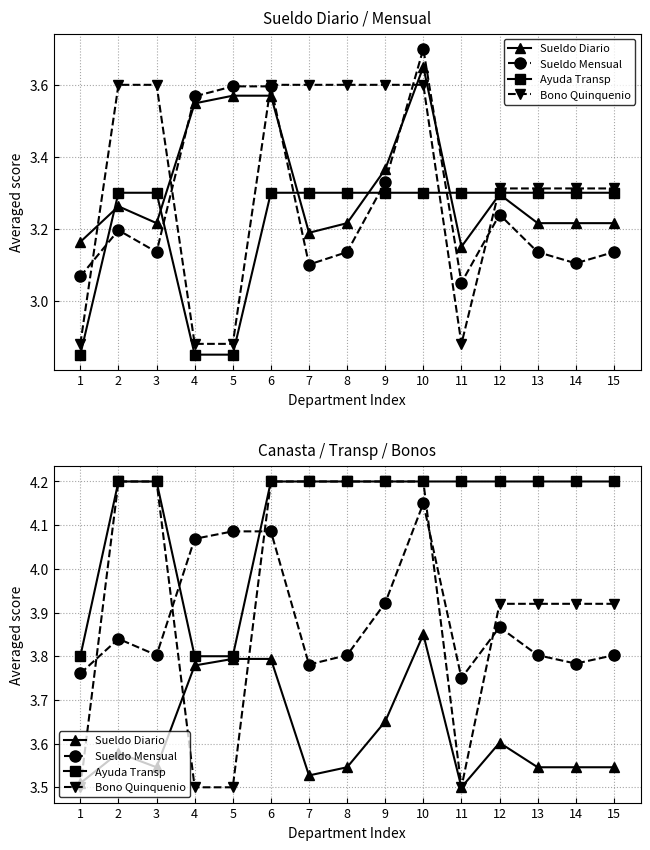

Reading left to right, extract all data points from this chart.

Sueldo Diario: 1=3.5	2=3.6	3=3.5	4=3.8	5=3.8	6=3.8	7=3.5	8=3.5	9=3.7	10=3.9	11=3.5	12=3.6	13=3.5	14=3.5	15=3.5
Sueldo Mensual: 1=3.8	2=3.8	3=3.8	4=4.1	5=4.1	6=4.1	7=3.8	8=3.8	9=3.9	10=4.2	11=3.8	12=3.9	13=3.8	14=3.8	15=3.8
Ayuda Transp: 1=3.8	2=4.2	3=4.2	4=3.8	5=3.8	6=4.2	7=4.2	8=4.2	9=4.2	10=4.2	11=4.2	12=4.2	13=4.2	14=4.2	15=4.2
Bono Quinquenio: 1=3.5	2=4.2	3=4.2	4=3.5	5=3.5	6=4.2	7=4.2	8=4.2	9=4.2	10=4.2	11=3.5	12=3.9	13=3.9	14=3.9	15=3.9